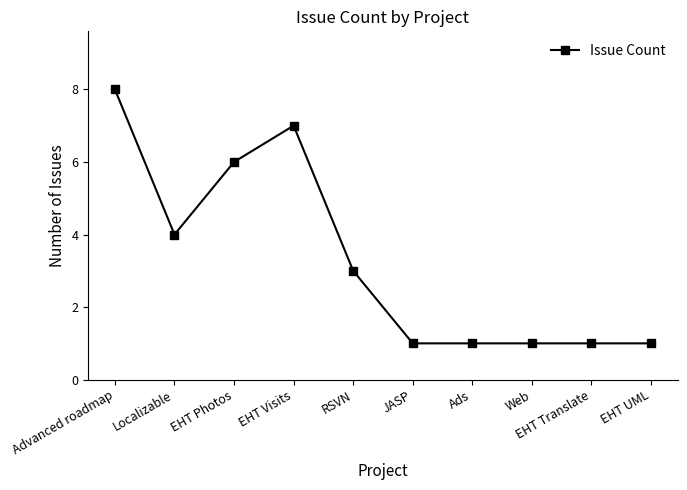

How many categories are shown in the chart?

10